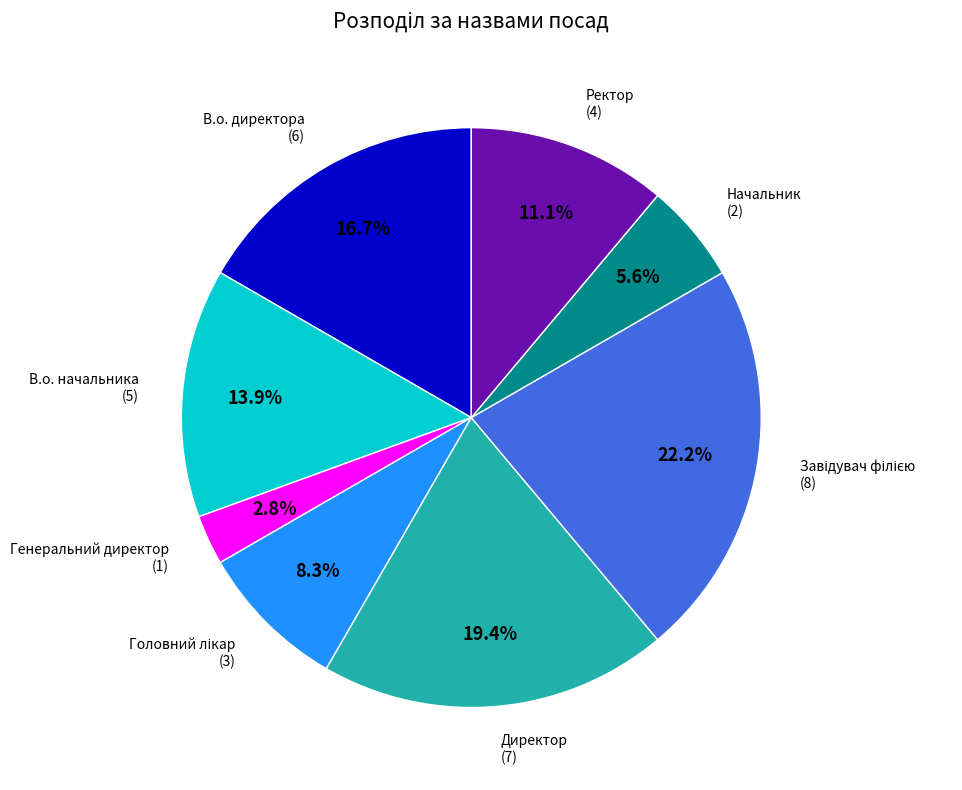

Count the number of slices in the pie.

8